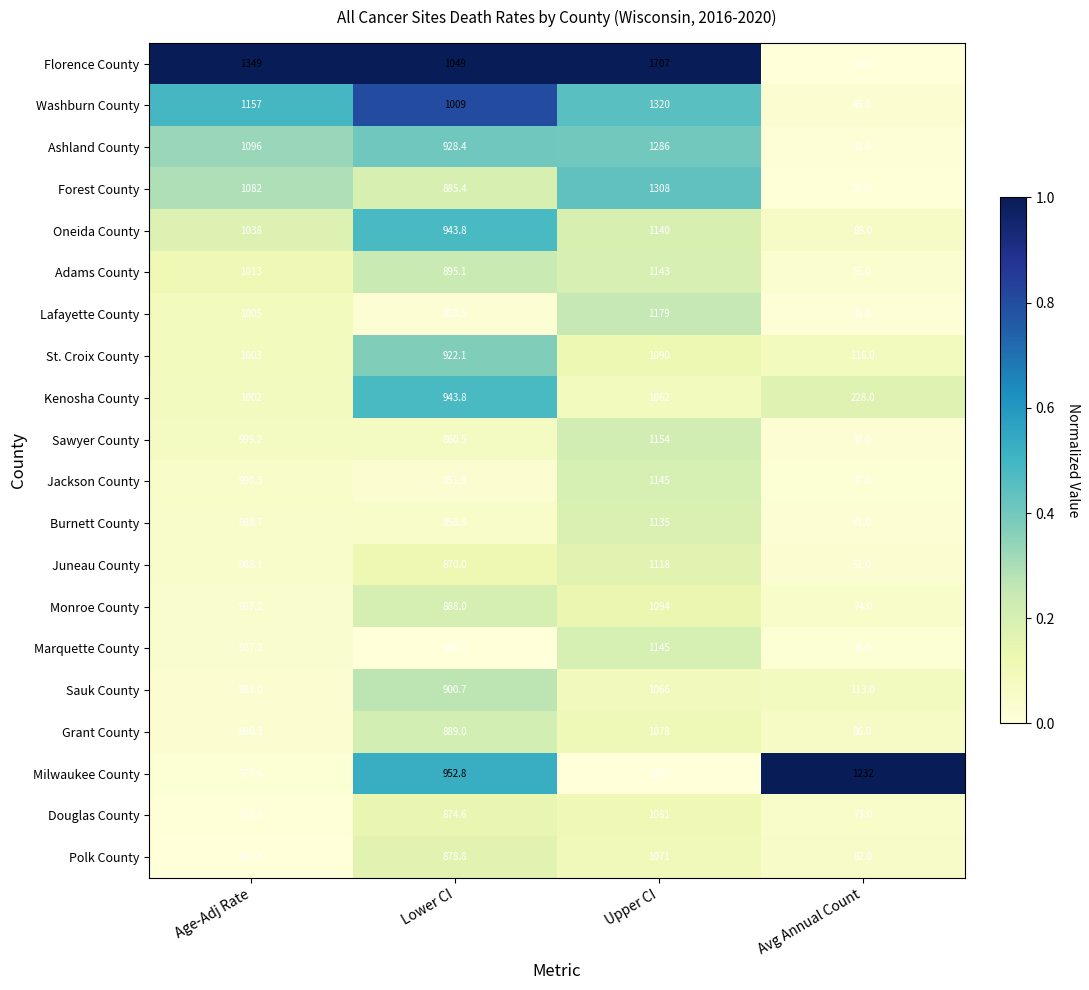

What is the sum of all Polk County values?

3003.1